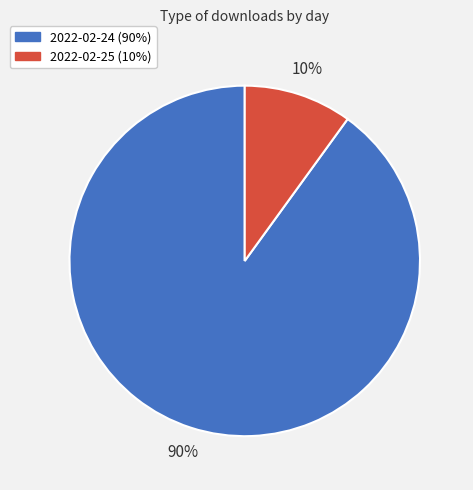

Which category has the smallest portion of the pie?

2022-02-25